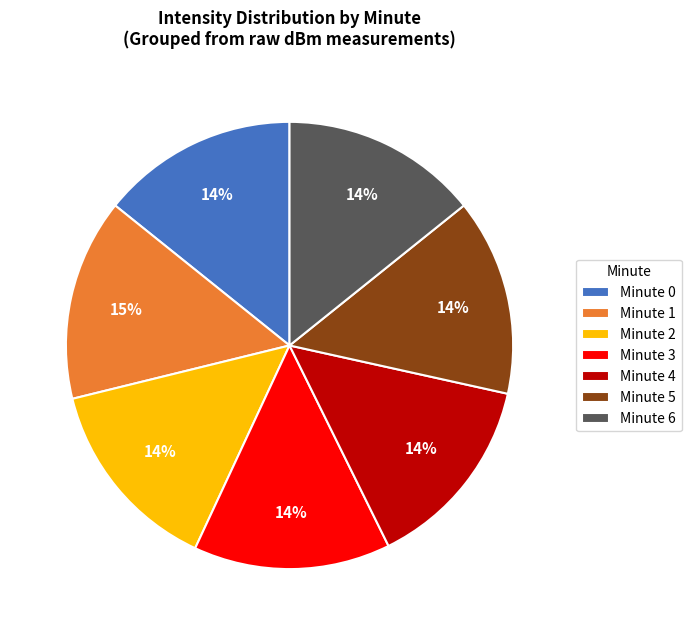

Is there any slice that represents more than half of the pie?

No